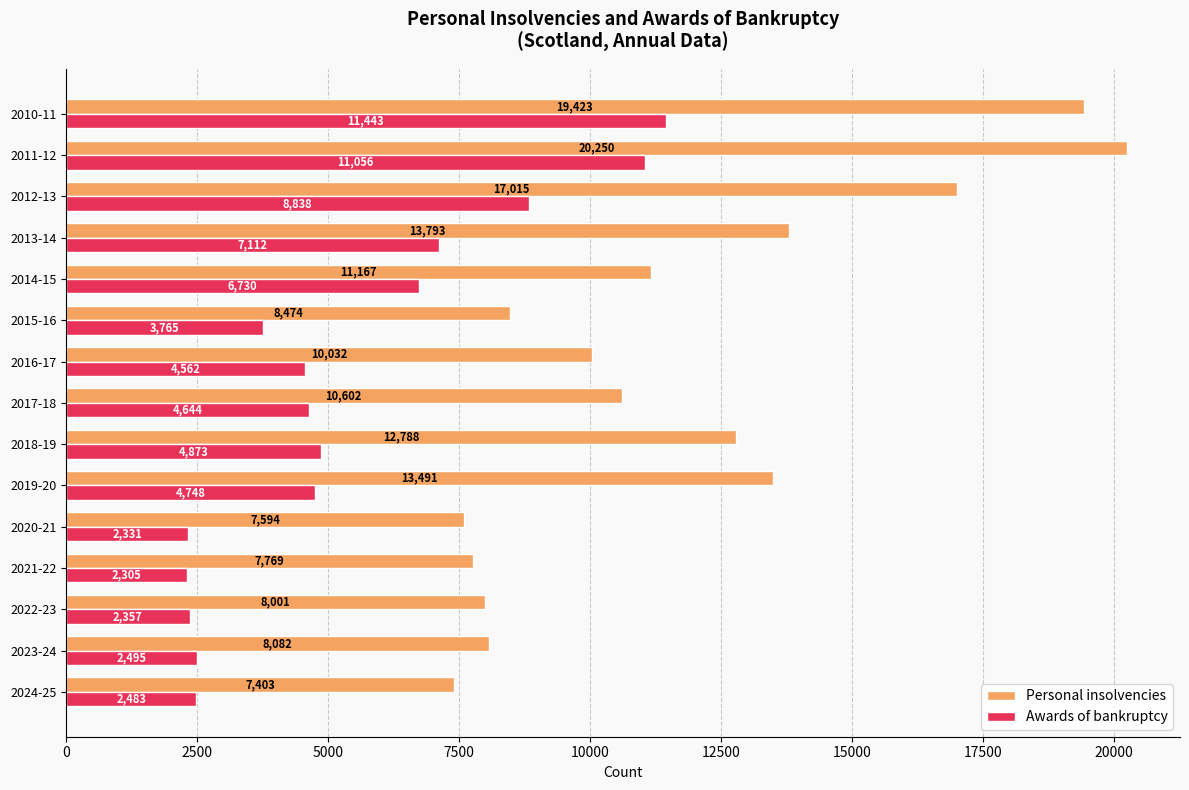

List the labels in order of Personal insolvencies value, smallest first.

2024-25, 2020-21, 2021-22, 2022-23, 2023-24, 2015-16, 2016-17, 2017-18, 2014-15, 2018-19, 2019-20, 2013-14, 2012-13, 2010-11, 2011-12